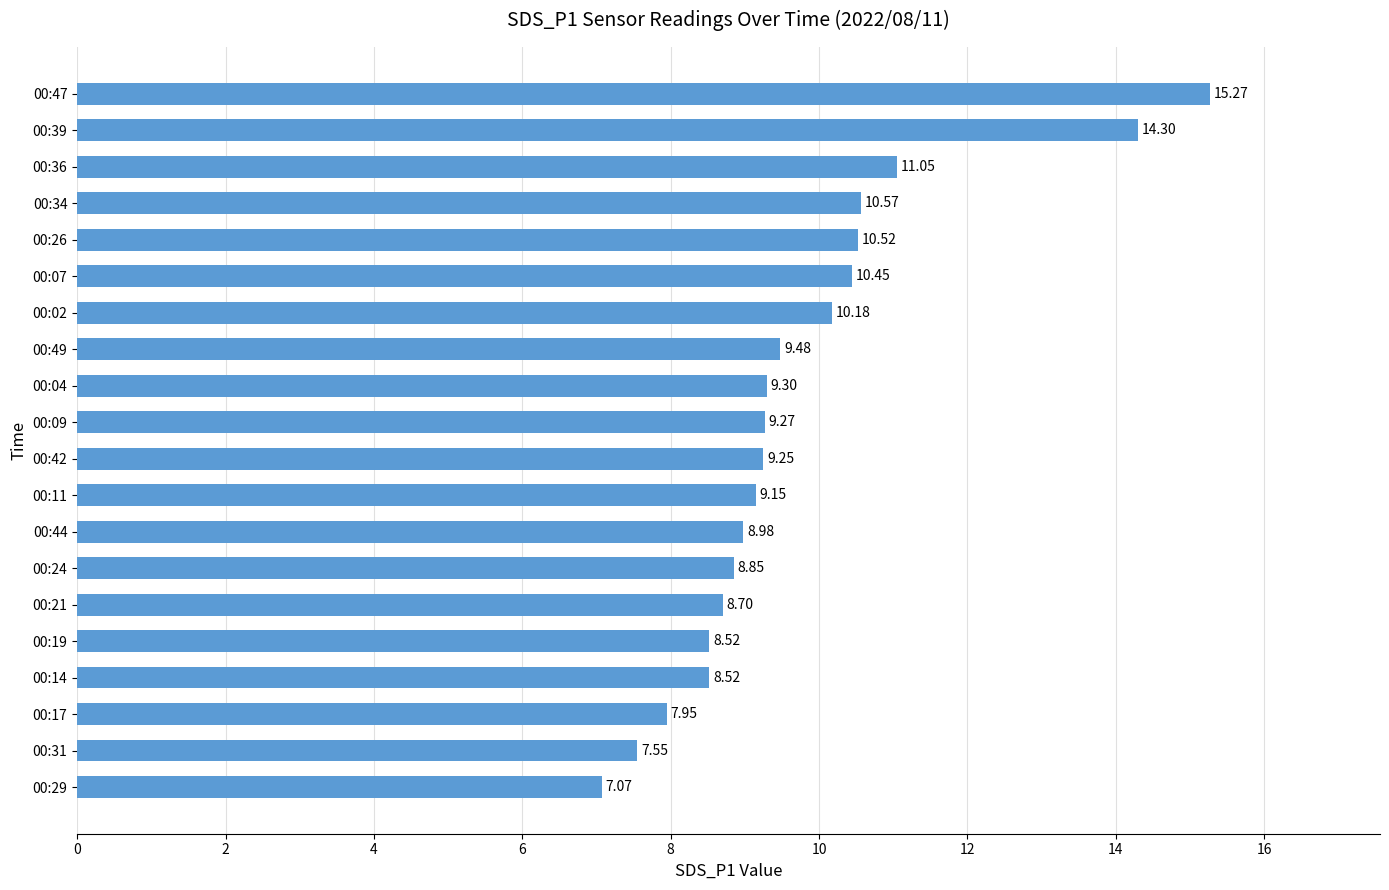

What is the difference between the maximum and second lowest values?

7.7